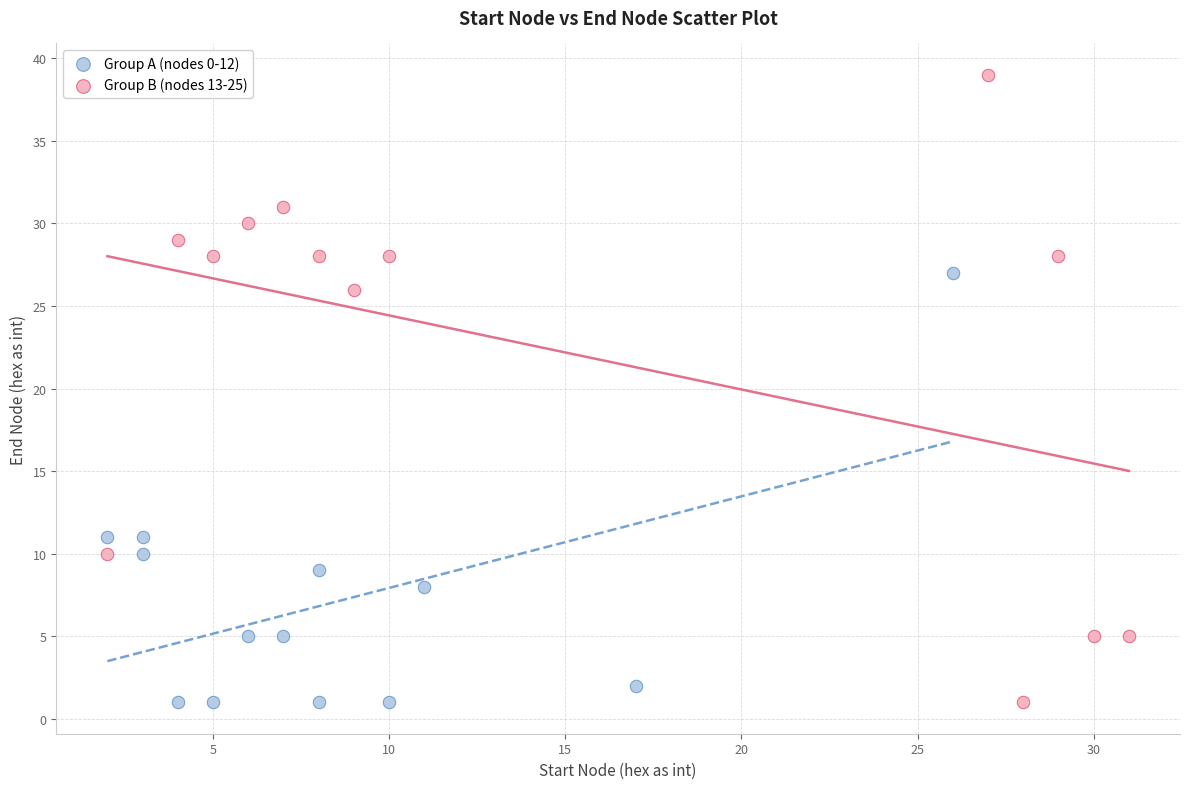

Which series has the largest Y range (max minus min)?

Group B (nodes 13-25)